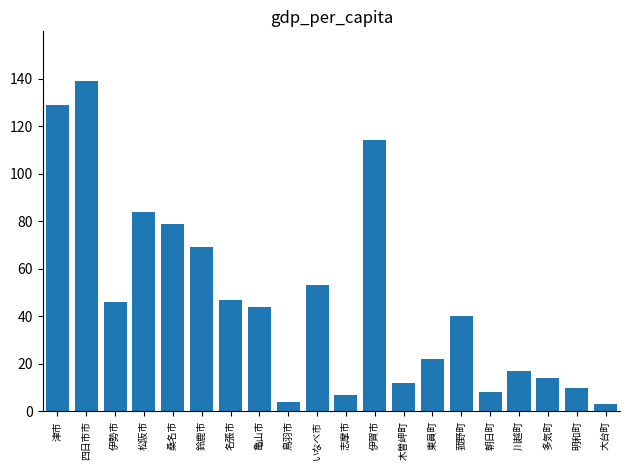

Are the bars grouped side by side (vs. stacked)?

No